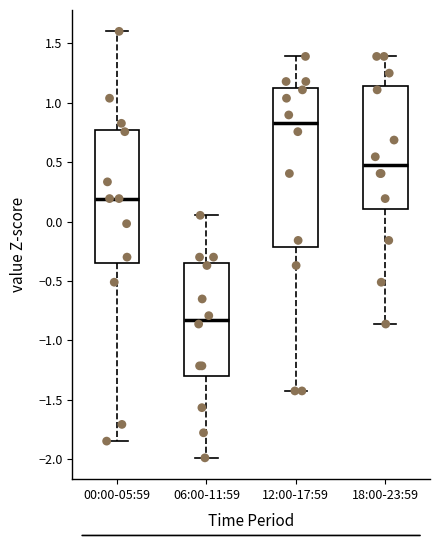

Which box is the tallest, from its lower edge to its upper edge?

12:00-17:59